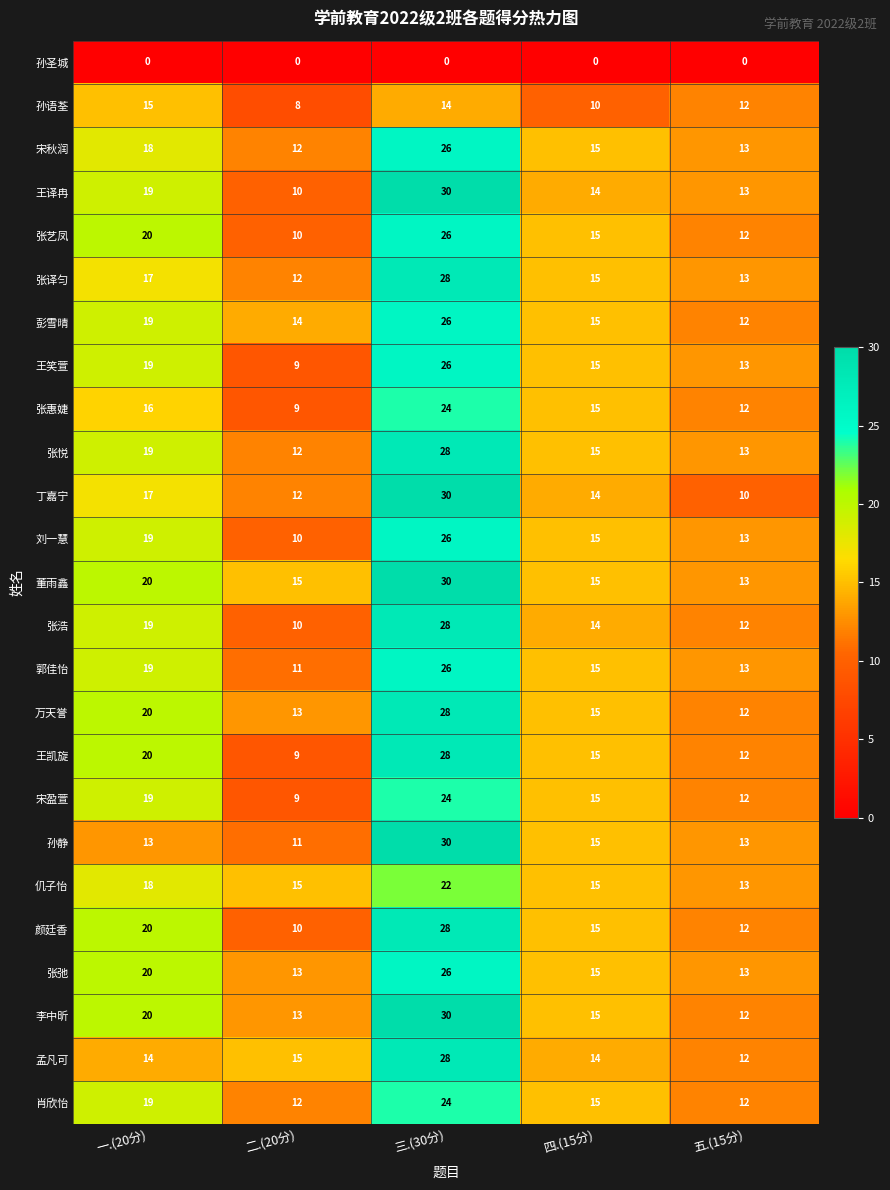

What is the difference between the 彭雪晴 values at 四.(15分) and 一.(20分)?

4